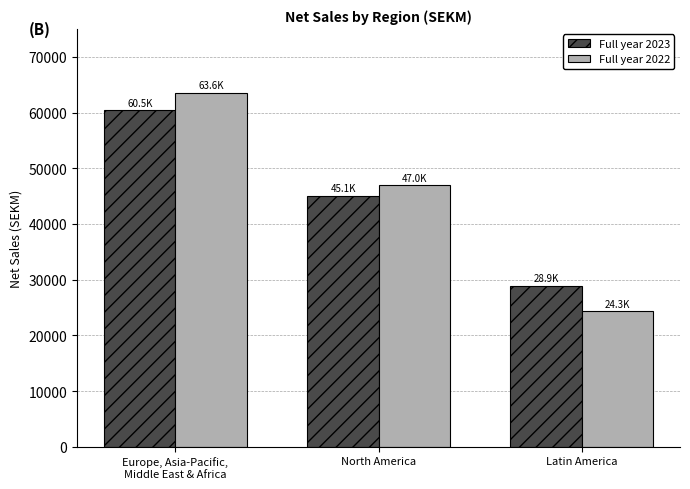

At which category does the chart reach its minimum across all series?

Latin America